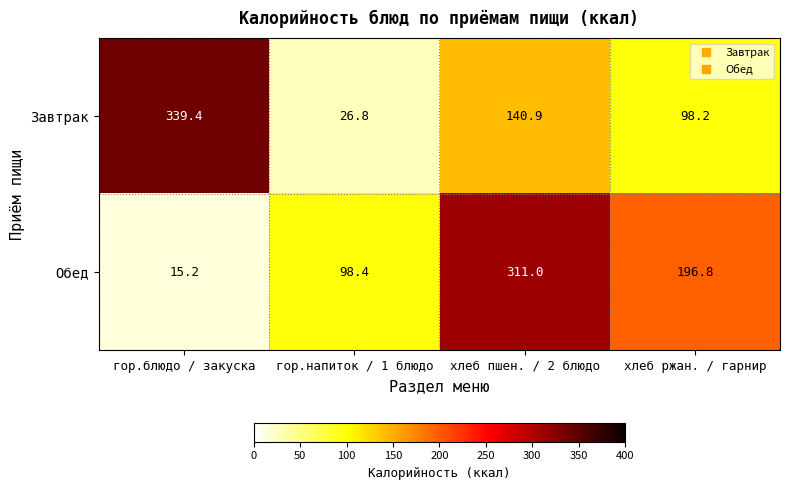

Count the number of data series in this chart.

2